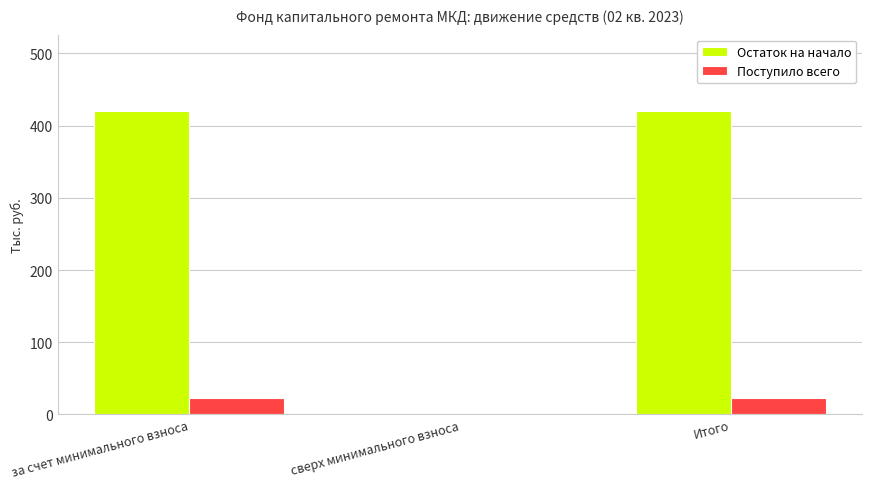

How many positive values does the Остаток на начало series have?

2